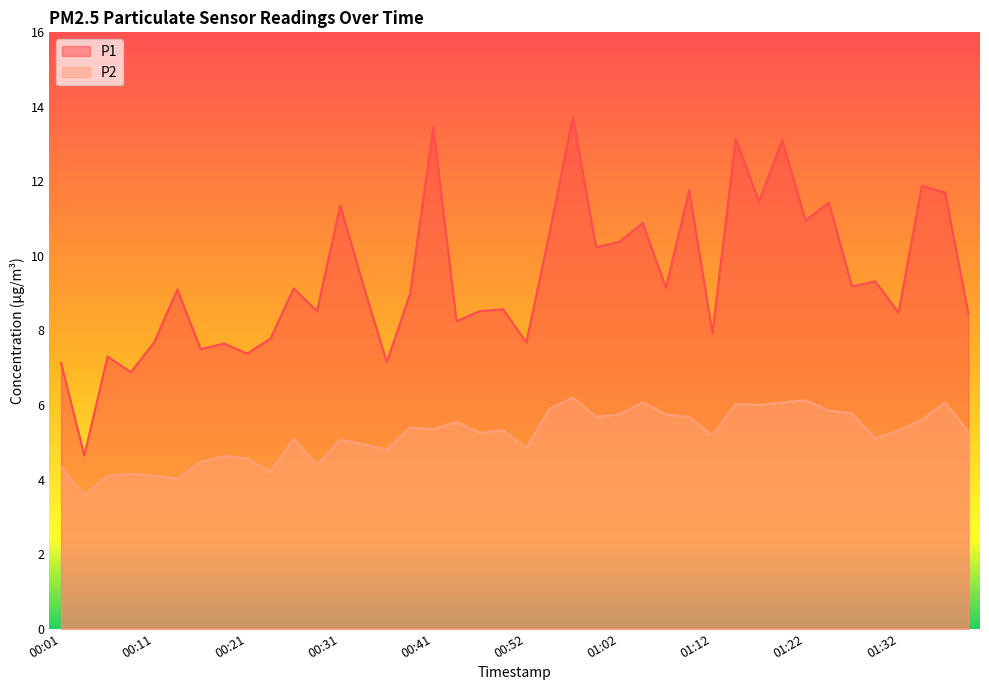

What is the sum of all P1 values?

377.6